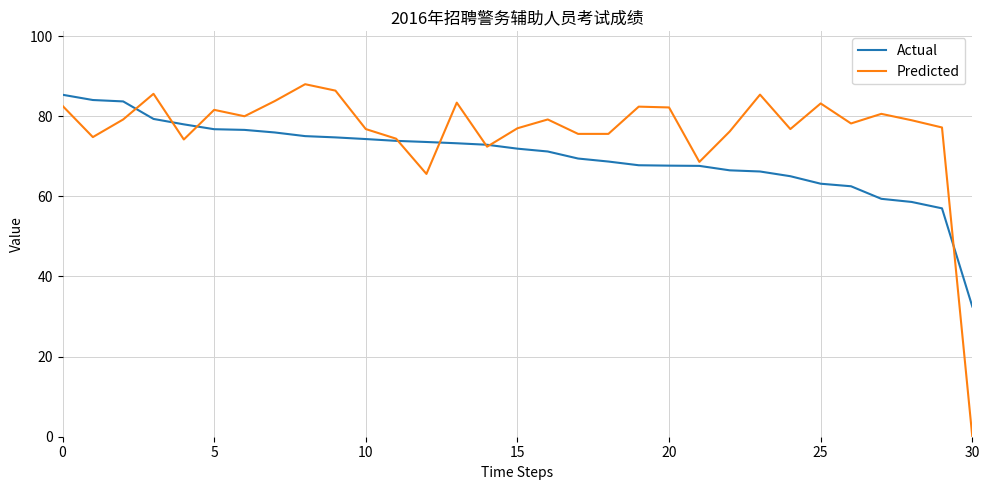

True or false: Predicted and Actual cross at least once.

True